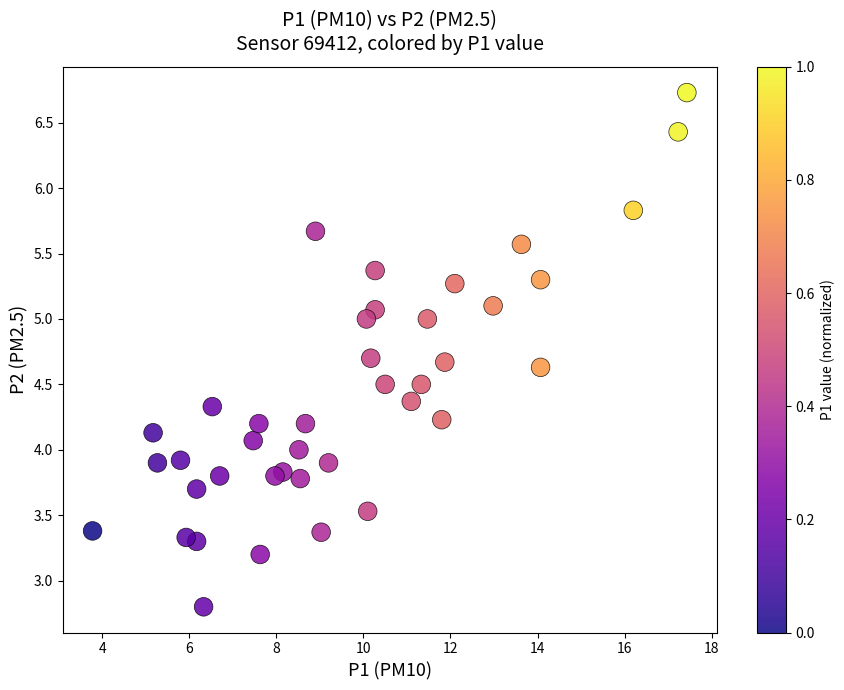

What is the range of Y values (max minus min)?

3.9